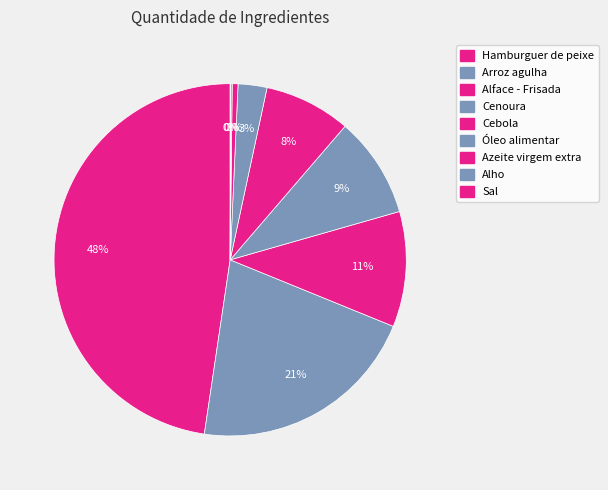

To the nearest percent, what percentage of the pie is Azeite virgem extra?

1%